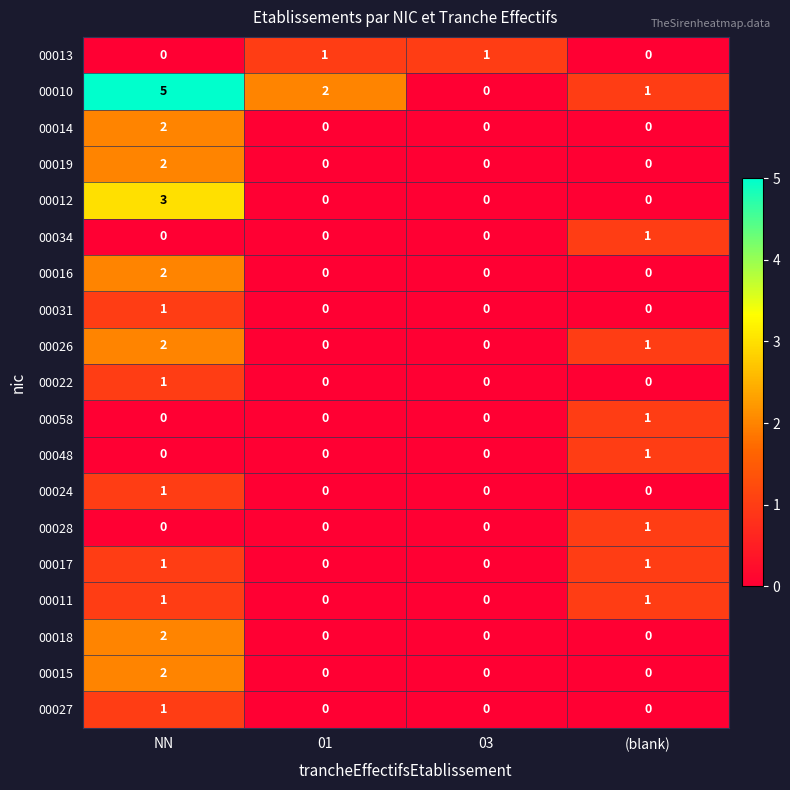

At which category is the sum across all series the highest?

NN